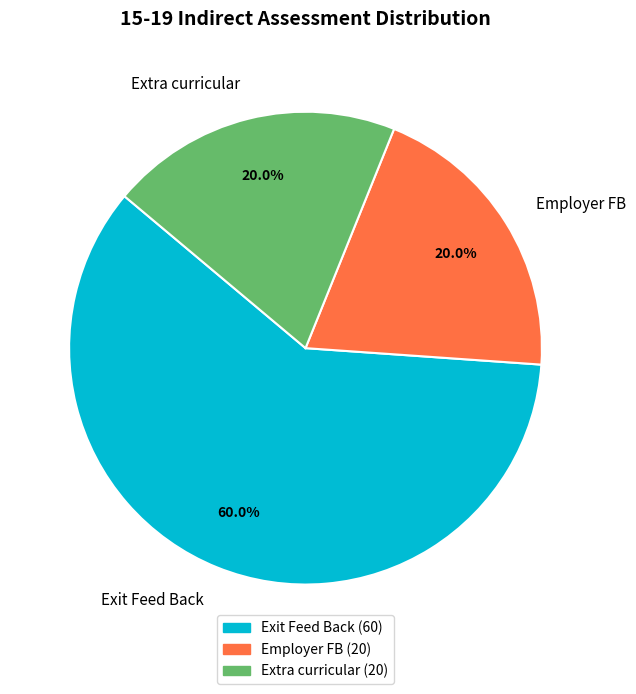

Combined, do Extra curricular and Exit Feed Back account for over 50%?

Yes